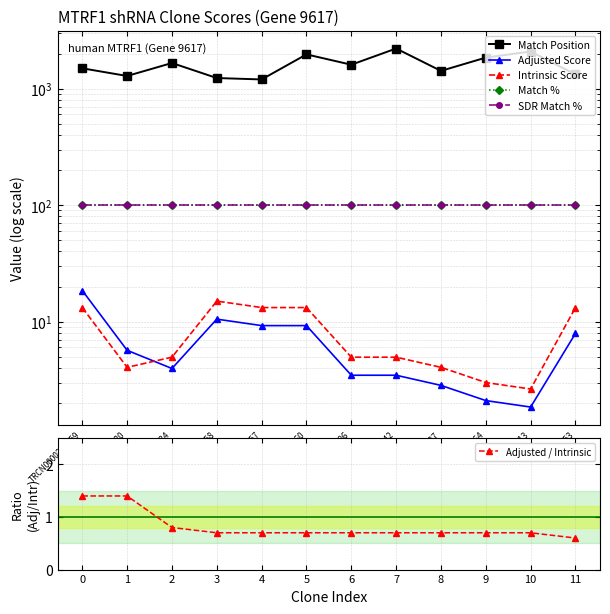

True or false: Adjusted Score and Adjusted / Intrinsic cross at least once.

False